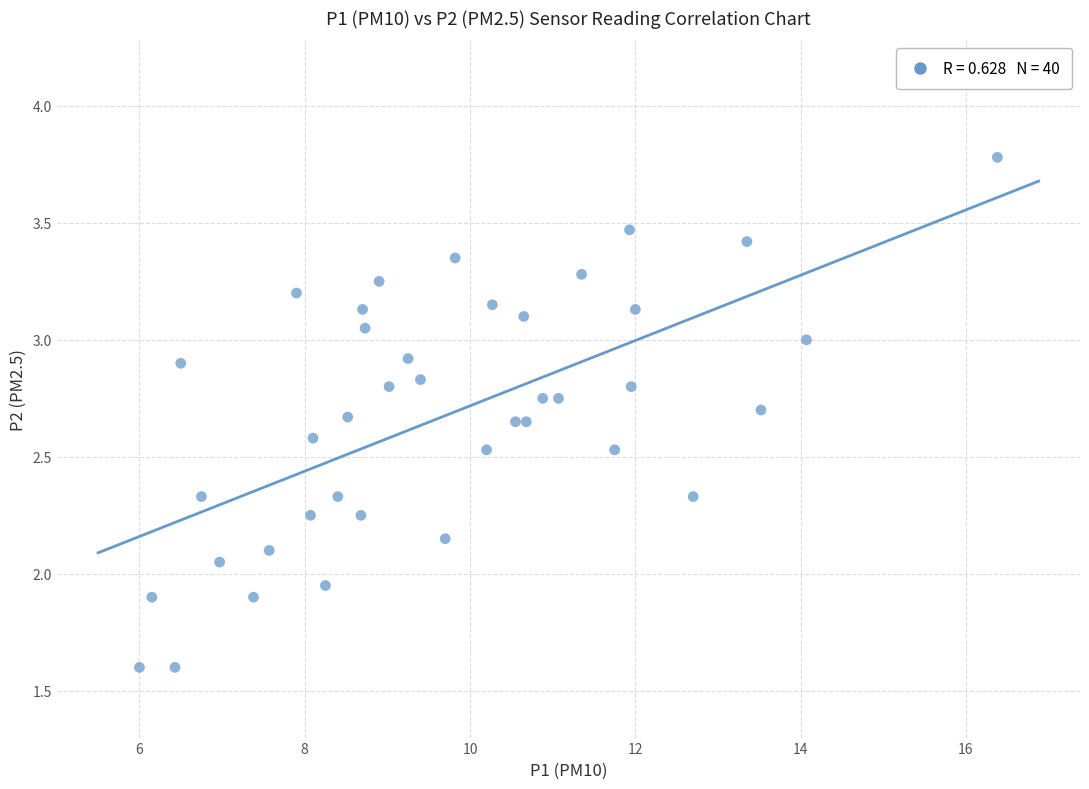

What is the range of X values (max minus min)?

10.4